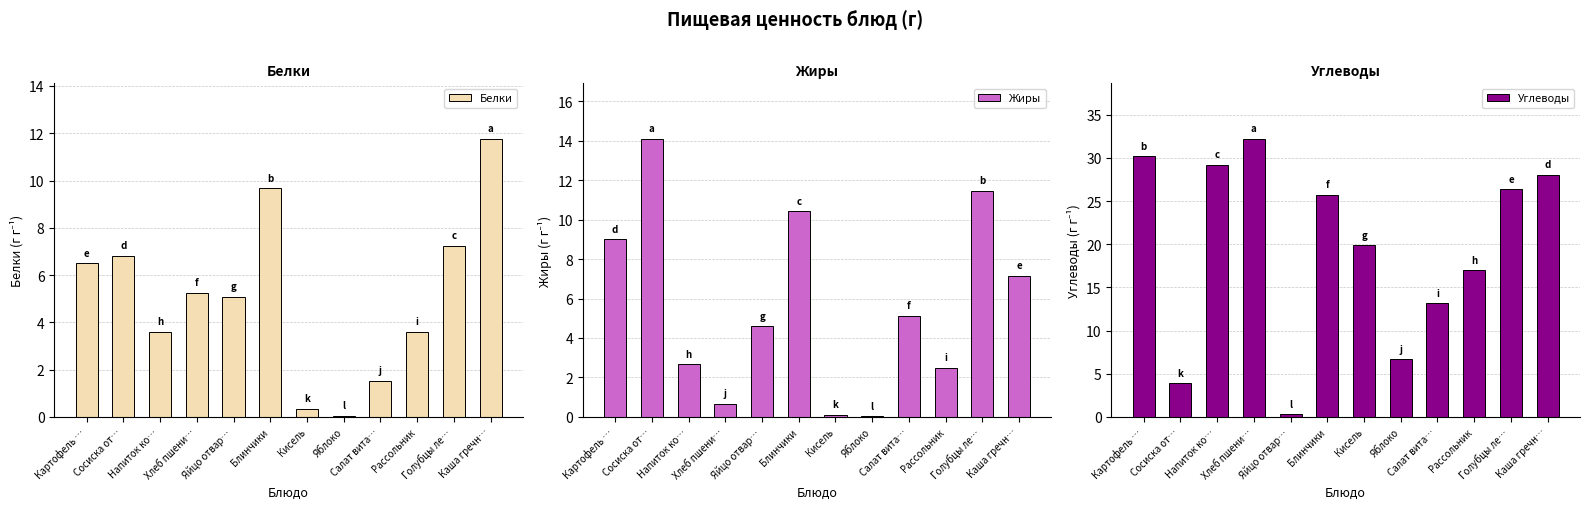

What is the total value across all series at Голубцы ле…?

45.0